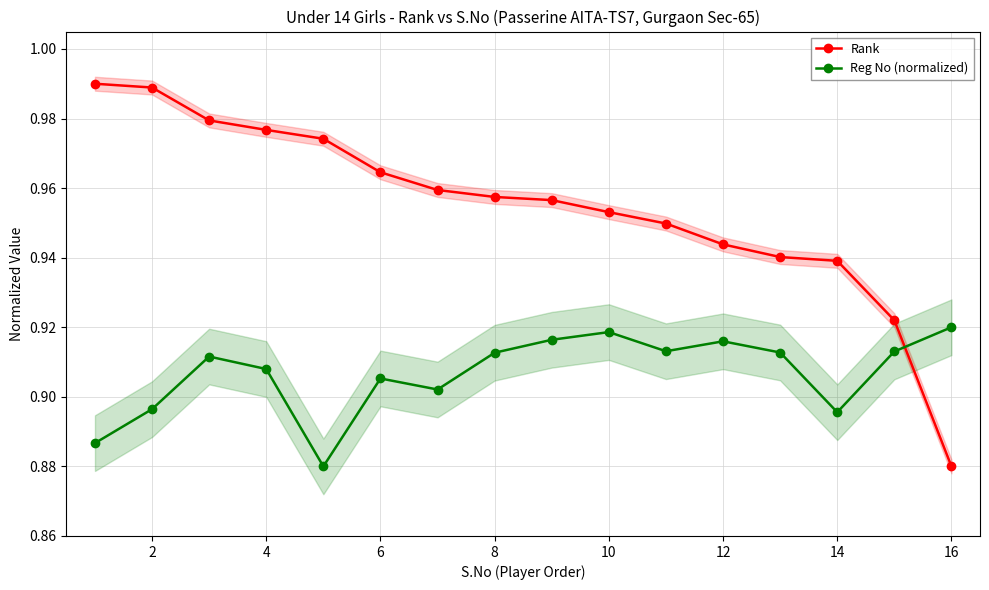

What are all the series names shown in the legend?

Rank, Reg No (normalized)